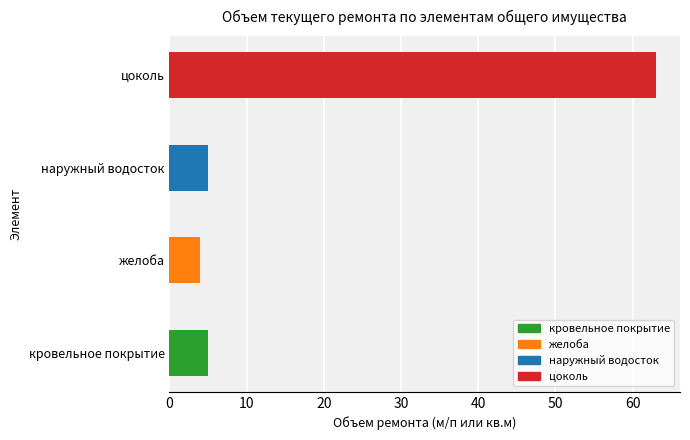

What is the value of the 2nd bar from the left?

4